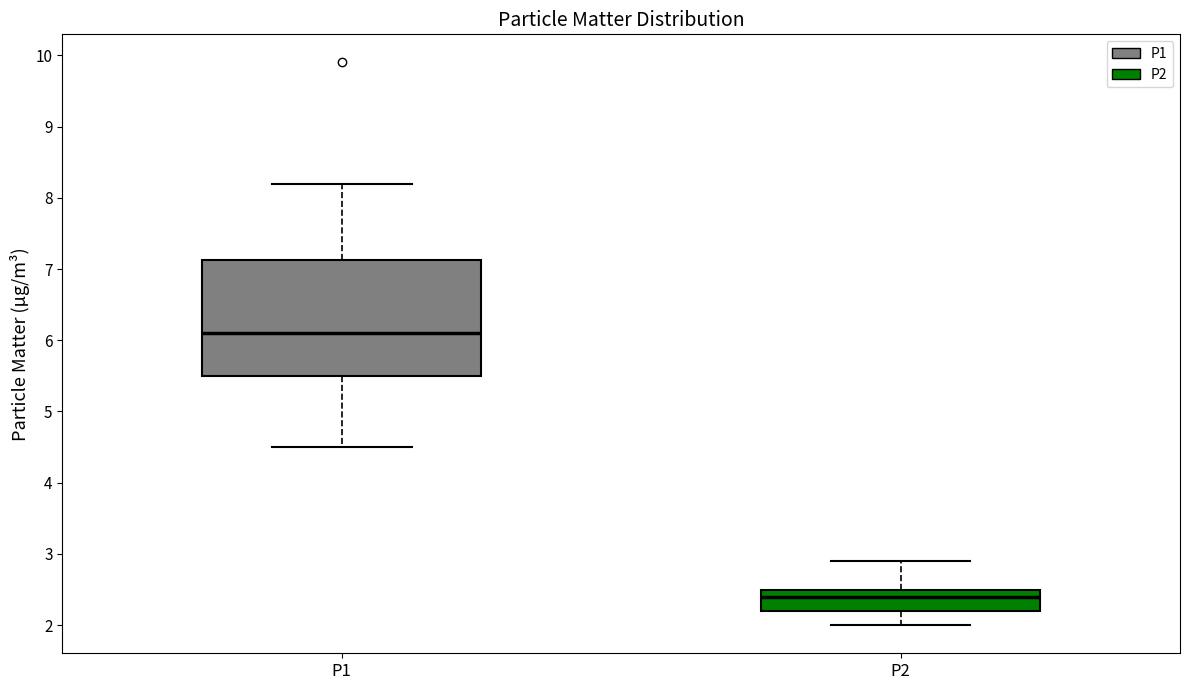

Reading left to right, transcribe this box plot: for each box, give where its median line is, the range the box spans, and where its two whiskers end, as read against the y-axis. The values are not printed on the chart, so give them approximately, as read against the axis.

P1: median 6.1, box 5.5 to 7.1, whiskers 4.5 to 8.2
P2: median 2.4, box 2.2 to 2.5, whiskers 2.0 to 2.9